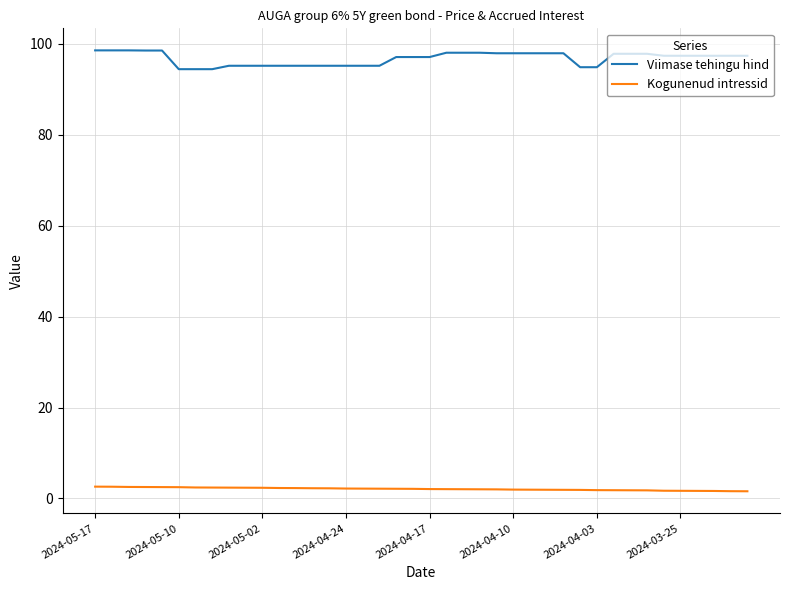

Does the chart display data point markers on the line(s)?

No